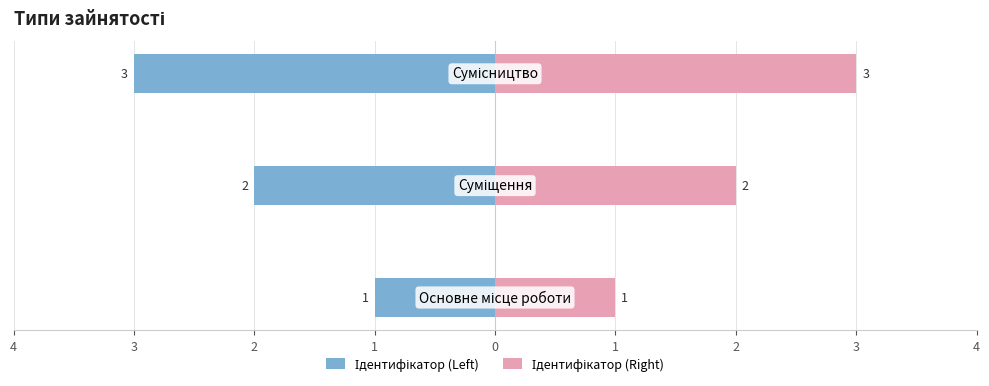

What is the value of the Ідентифікатор (Left) bar at the 2nd from the left?

-2